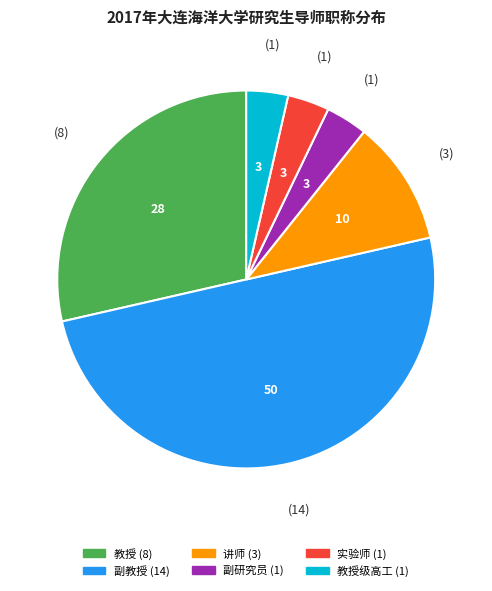

How many segments does this pie chart have?

6